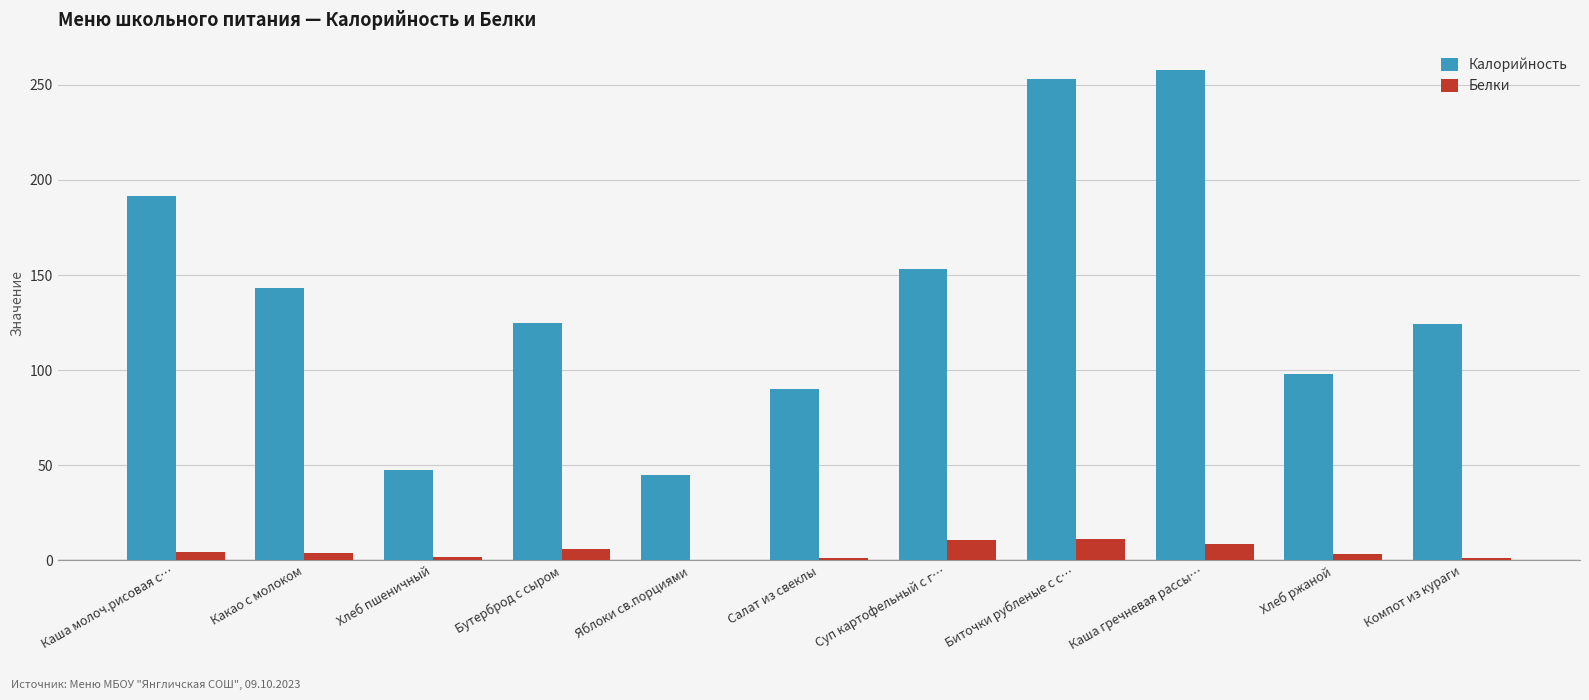

What is the sum of all Калорийность values?

1527.7